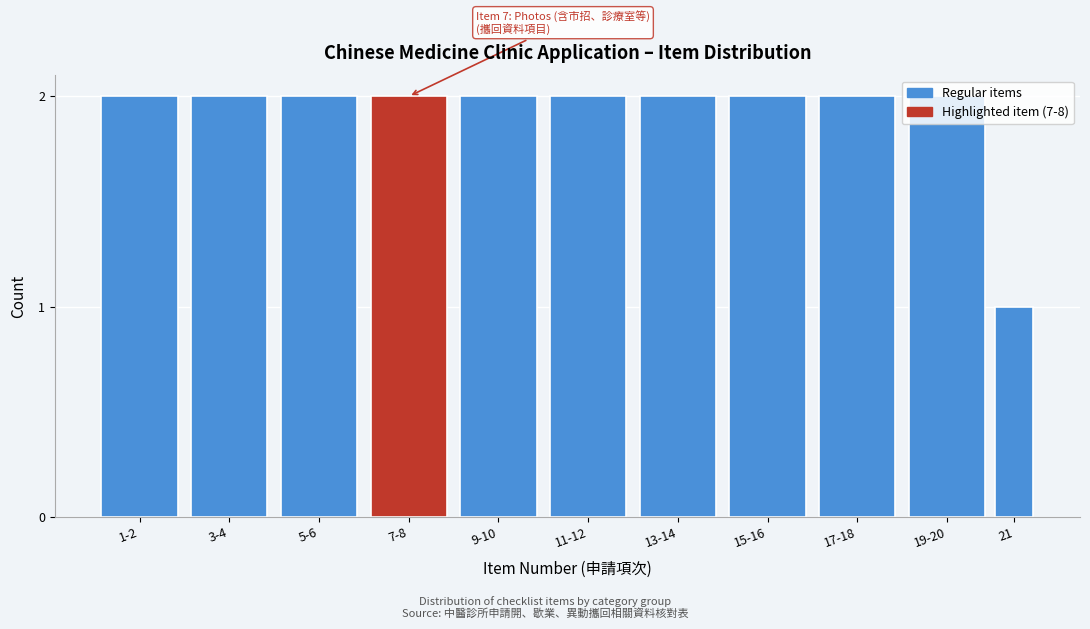

What is the label of the 11th bar from the left?

21